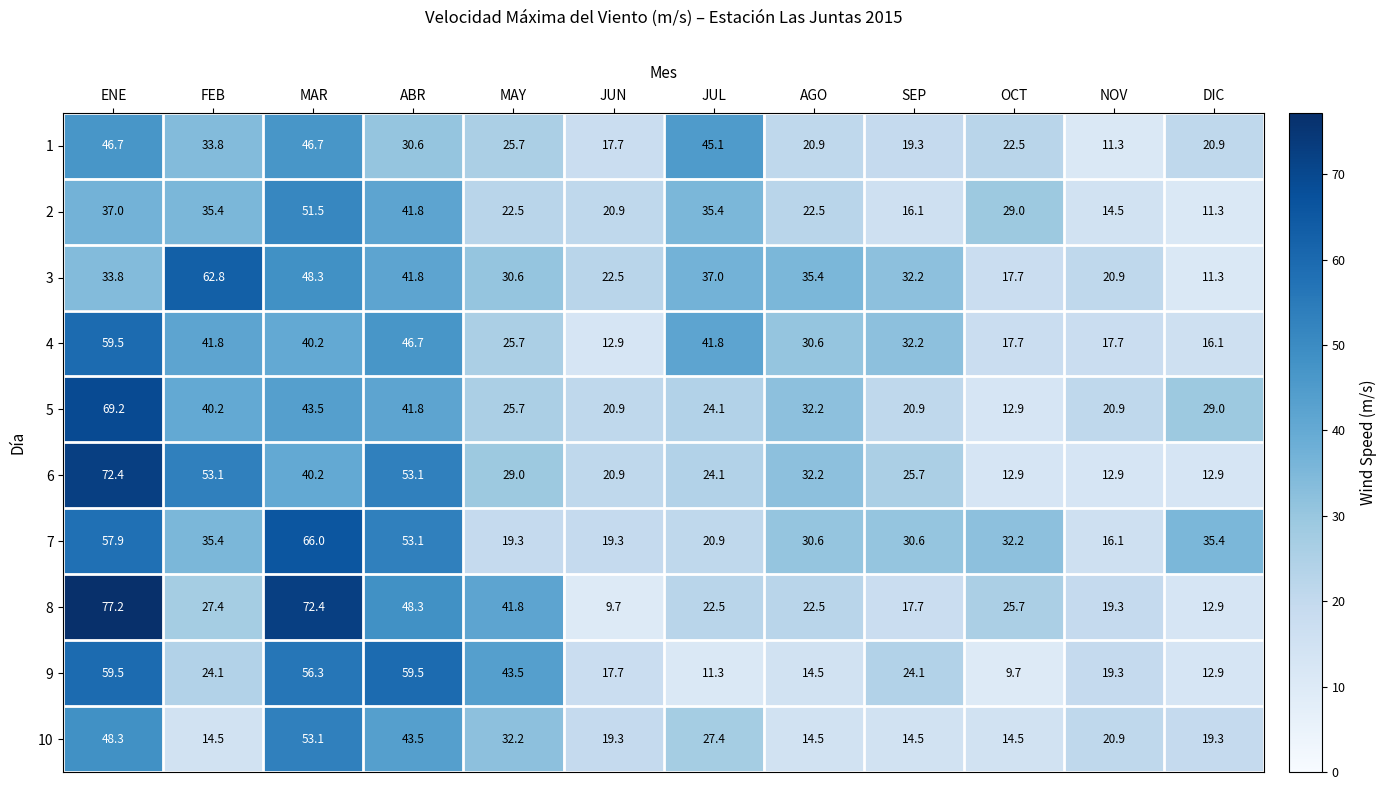

What is the smallest value displayed?

9.7